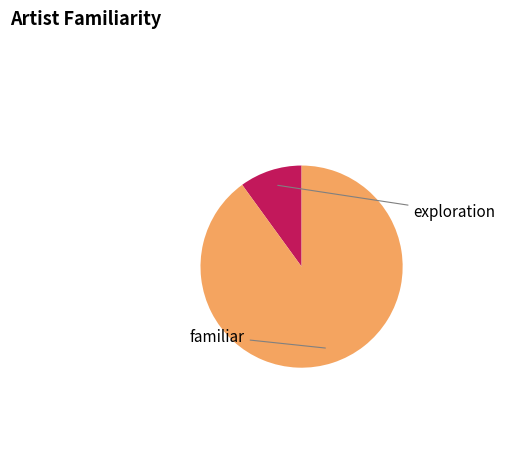

Count the number of slices in the pie.

2